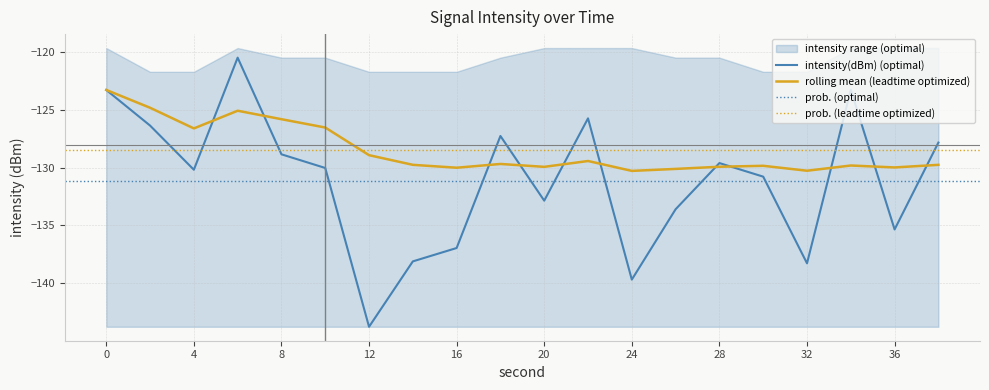

Is this an area chart (filled region under the line)?

No